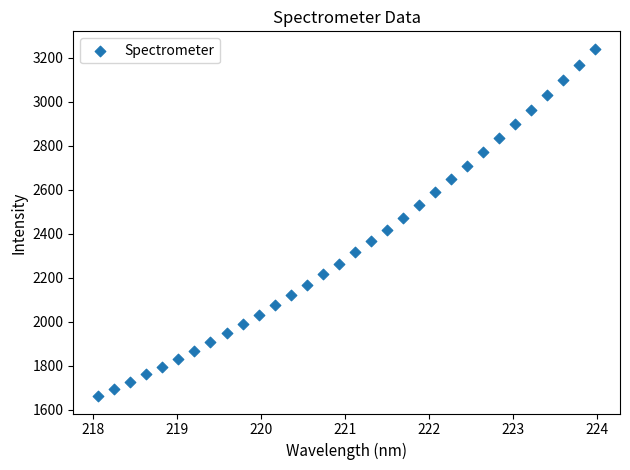

What is the range of X values (max minus min)?

5.9